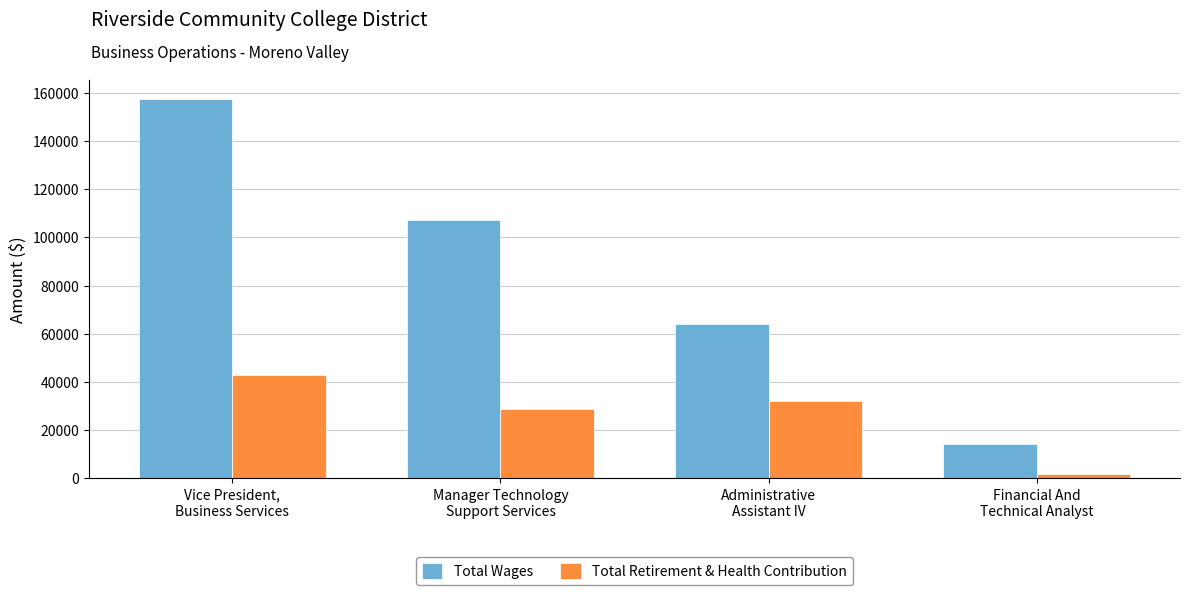

Between Vice President,
Business Services and Financial And
Technical Analyst, which series saw the biggest shift?

Total Wages